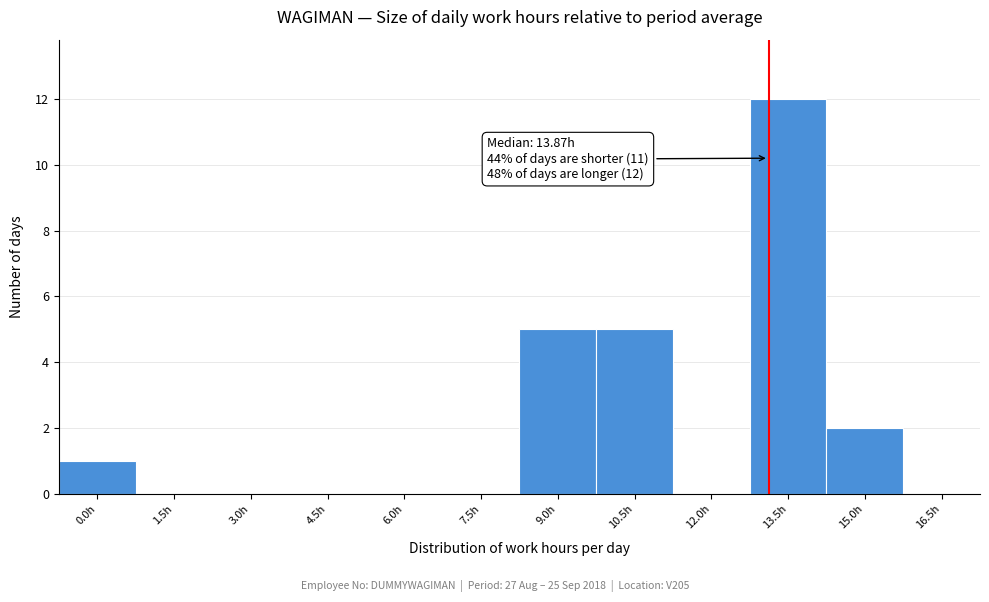

Reading left to right, transcribe all the data shown in this chart.

0.0h=1	1.5h=0	3.0h=0	4.5h=0	6.0h=0	7.5h=0	9.0h=5	10.5h=5	12.0h=0	13.5h=12	15.0h=2	16.5h=0